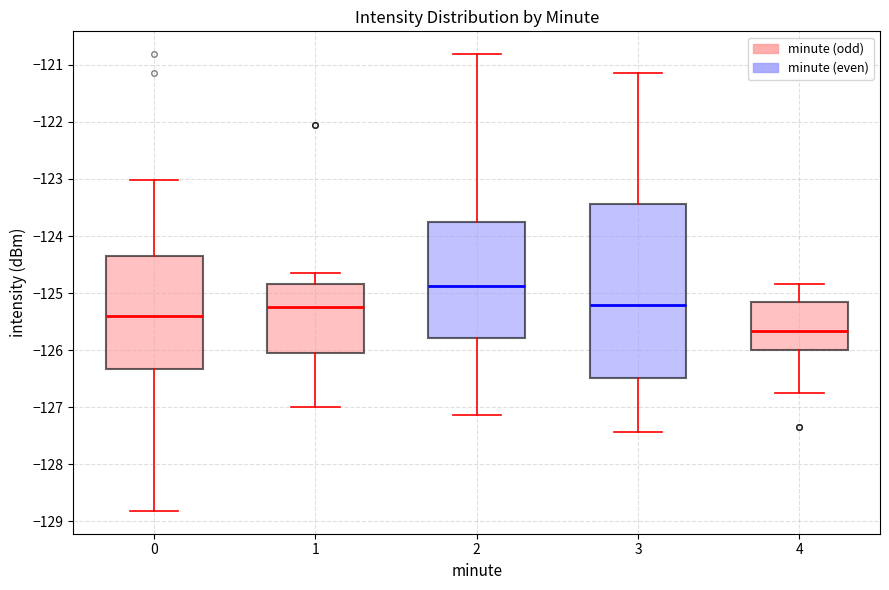

Where is the upper edge of the box at x = 2 on the y-axis? The values are not printed on the chart, so give them approximately, as read against the axis.

-123.8